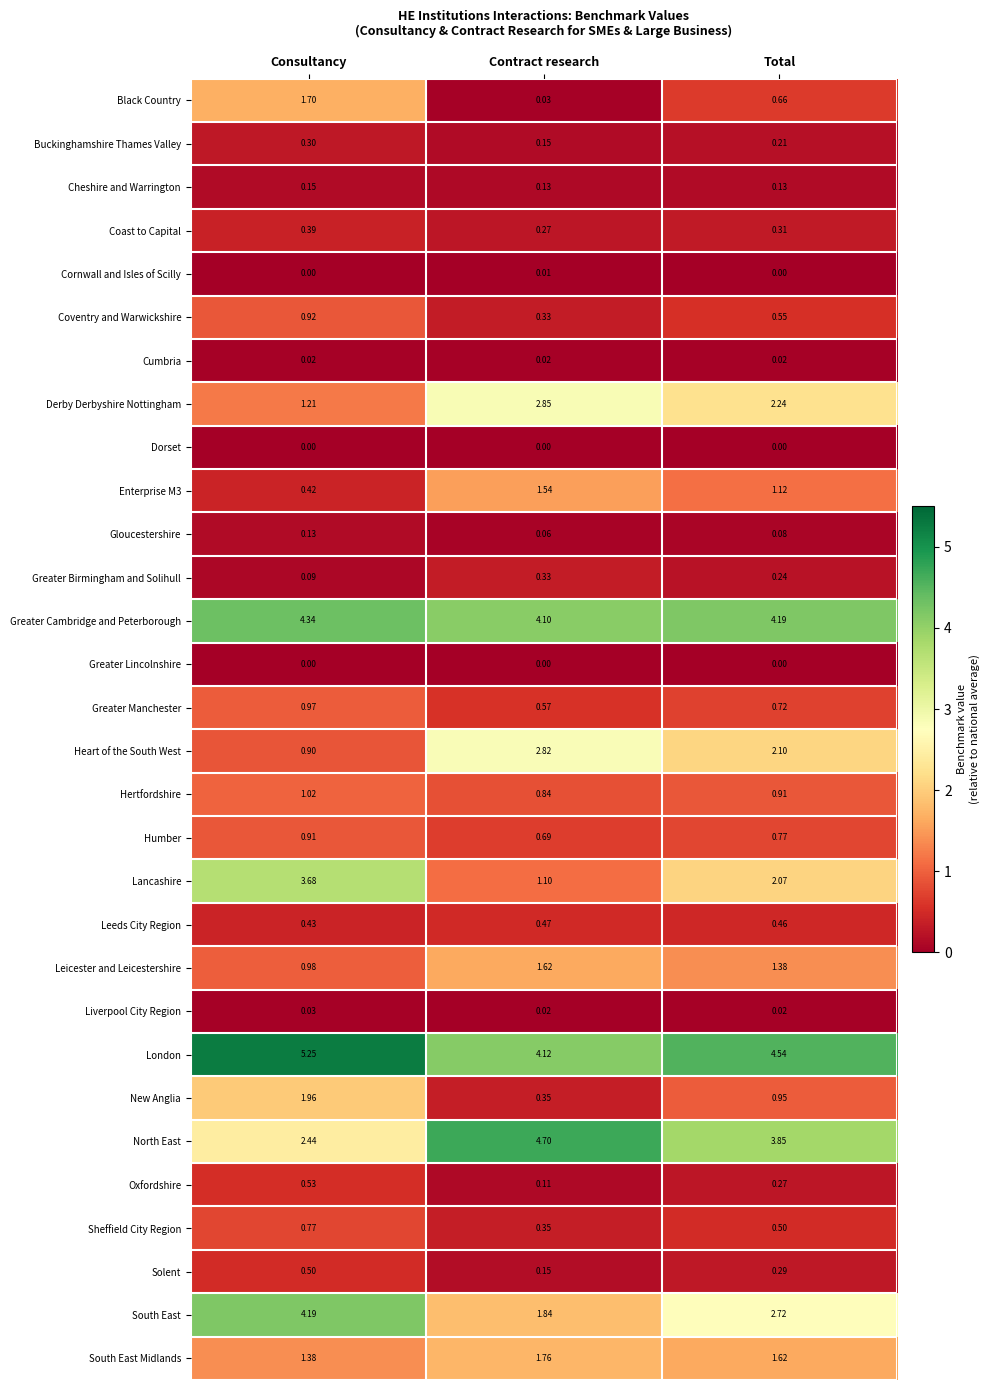

Which series has the widest spread of values?

Lancashire